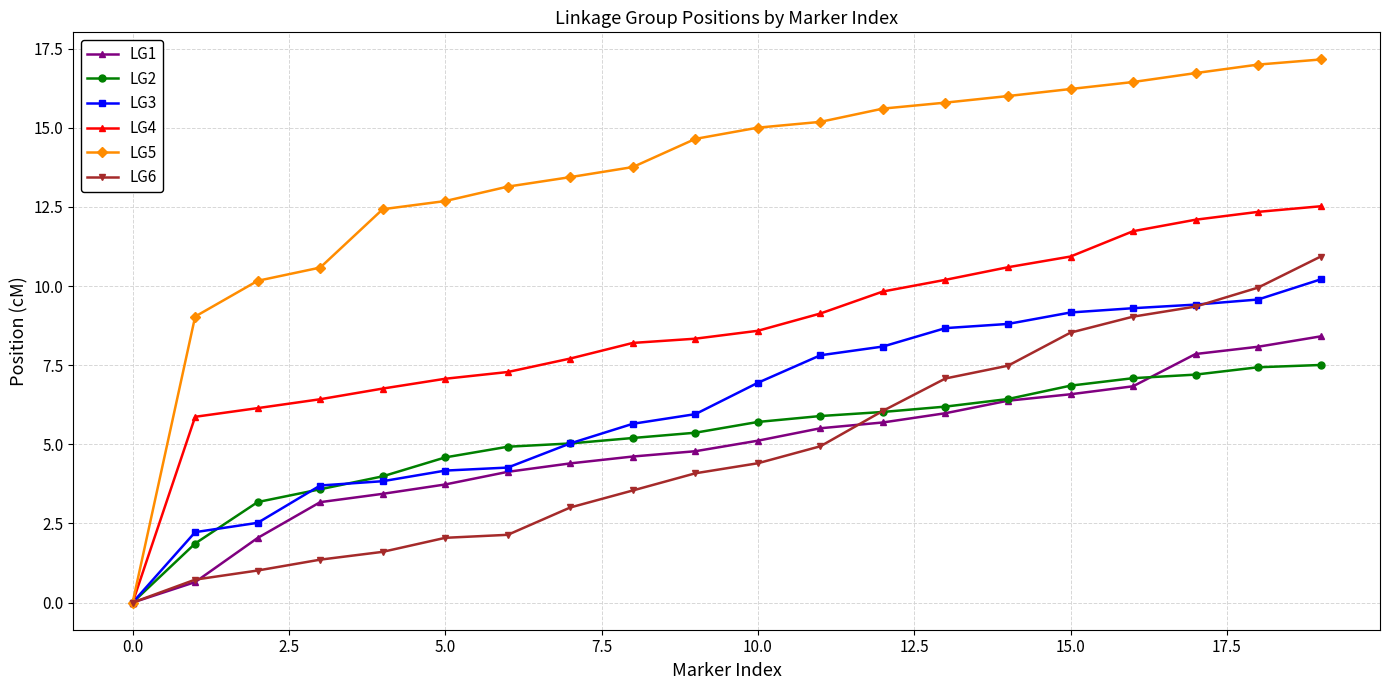

Does the chart have visible grid lines?

Yes